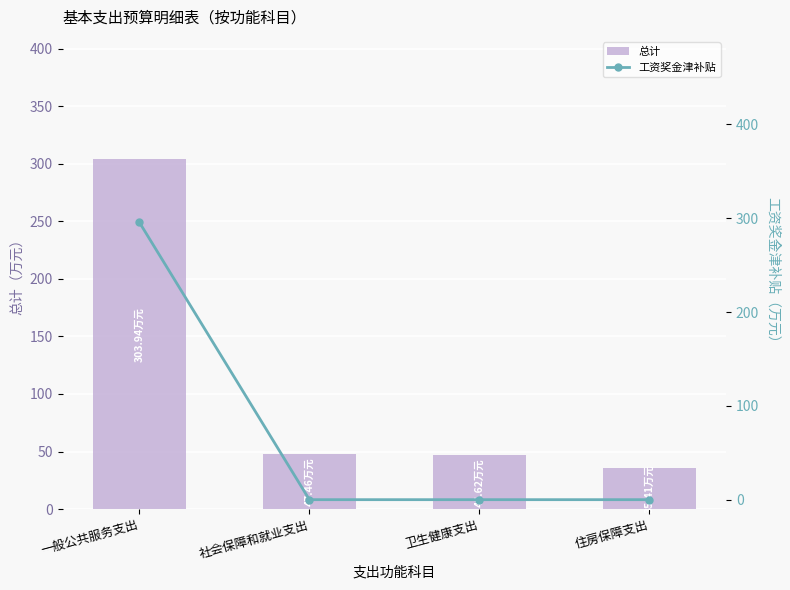

Is it true that 总计 equals 26.8 at 社会保障和就业支出?

False